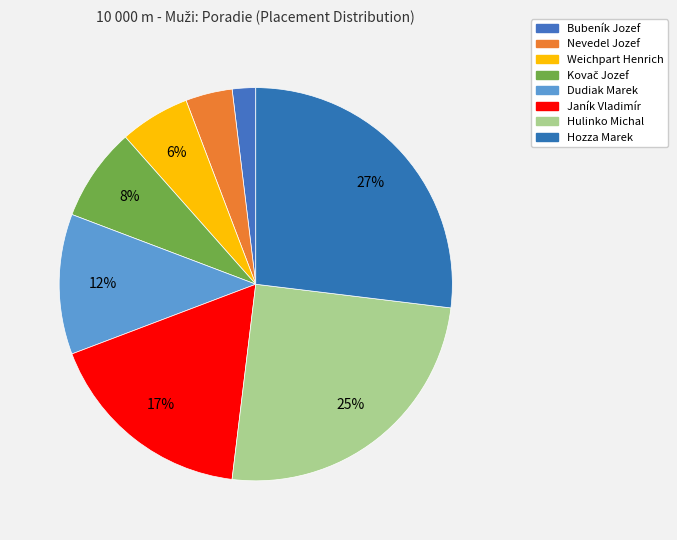

What is the ratio of the value at Nevedel Jozef to the value at Dudiak Marek?

0.3